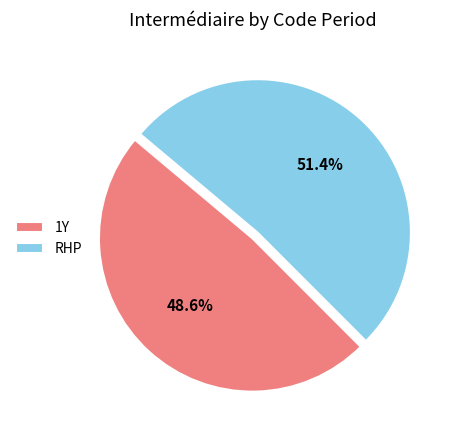

True or false: 1Y accounts for 40% of the total.

False